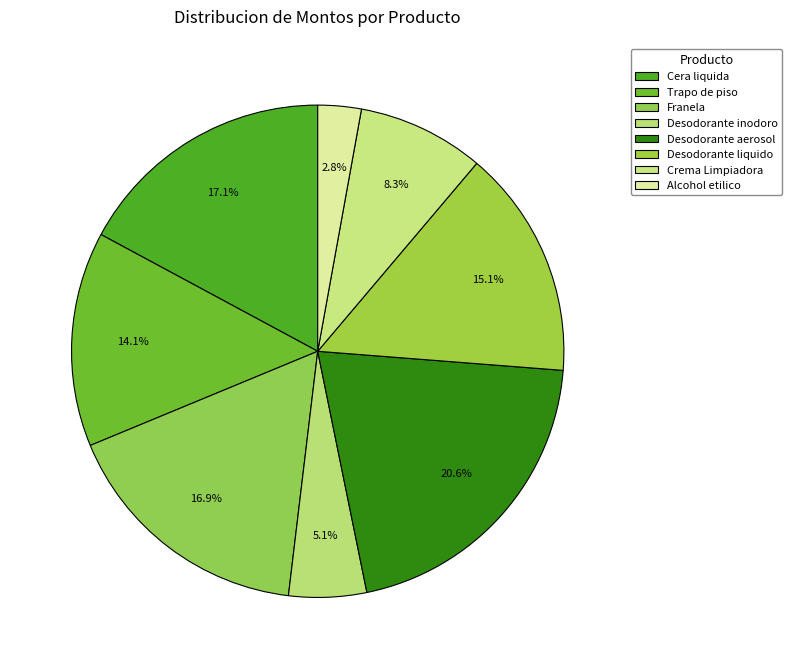

How many slices are in this pie chart?

8